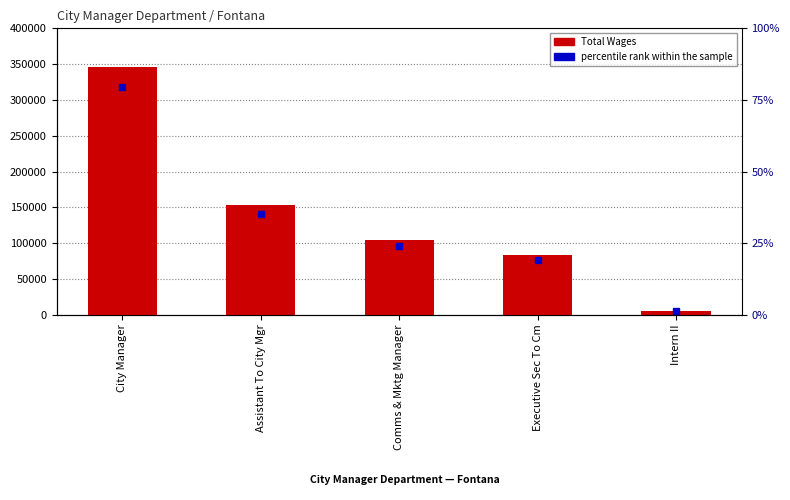

Which has a higher value, Executive Sec To Cm or Assistant To City Mgr?

Assistant To City Mgr